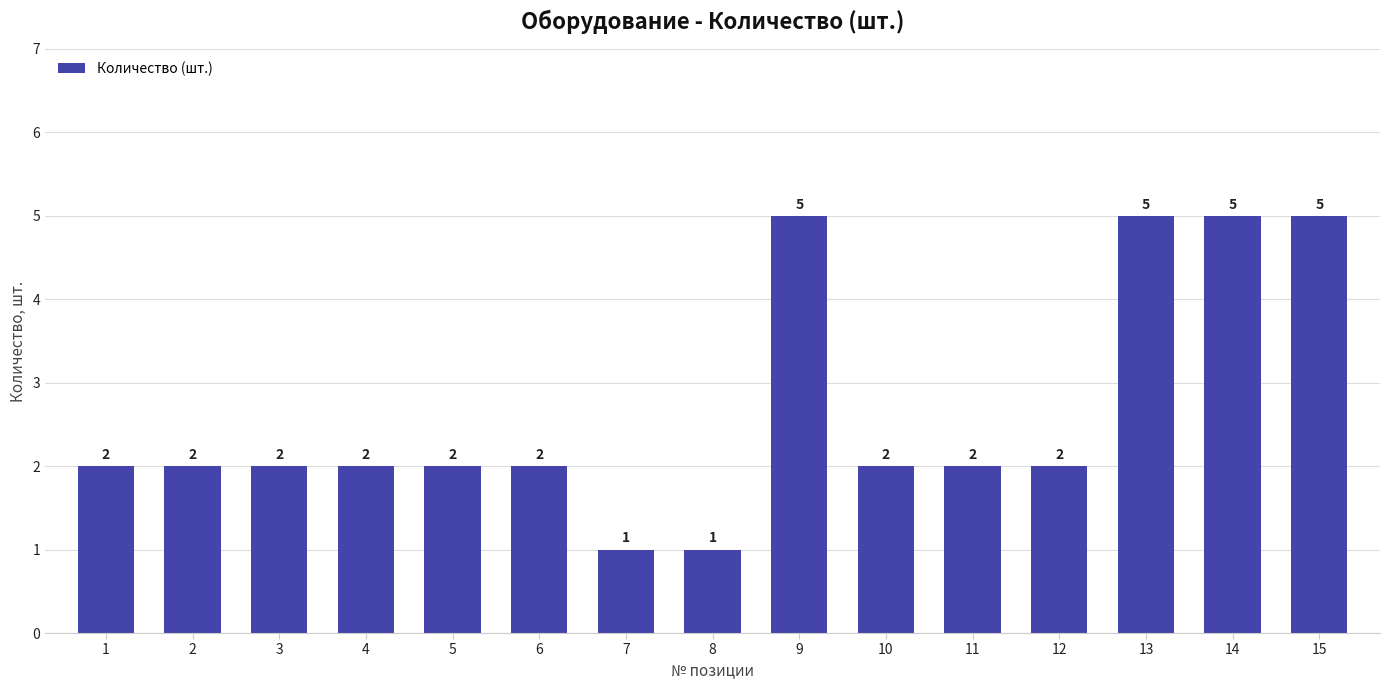

The chart shows a value of 2 at 5. True or false?

True